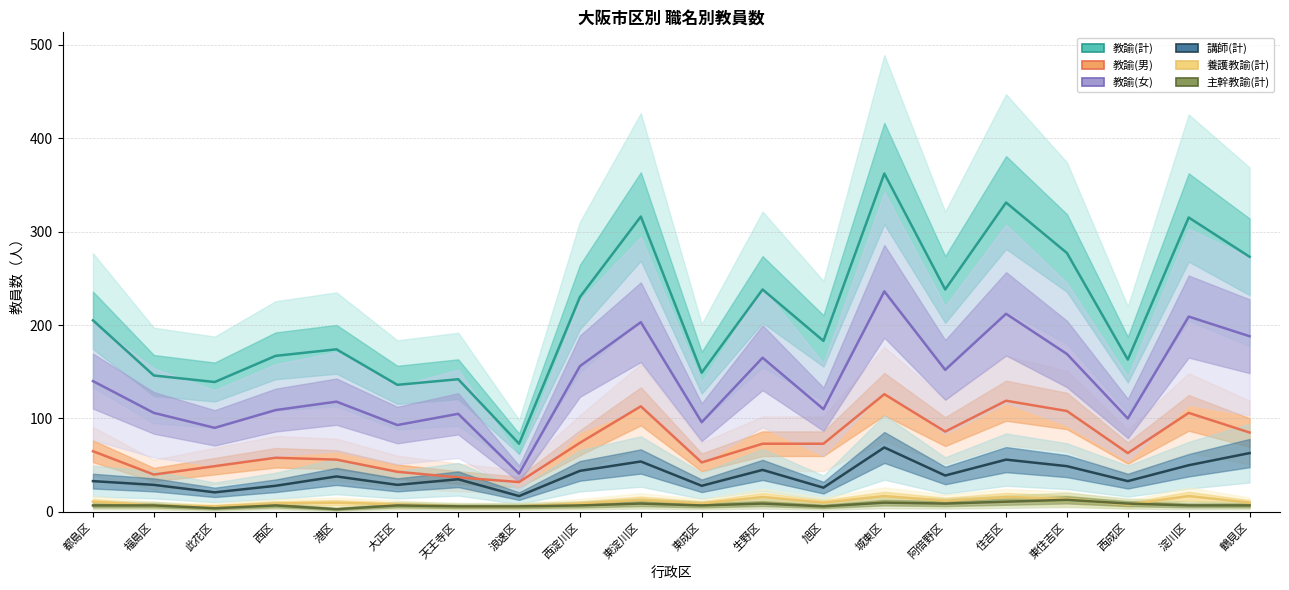

What is the difference between the second highest and minimum values in the 教諭(女) series?

171